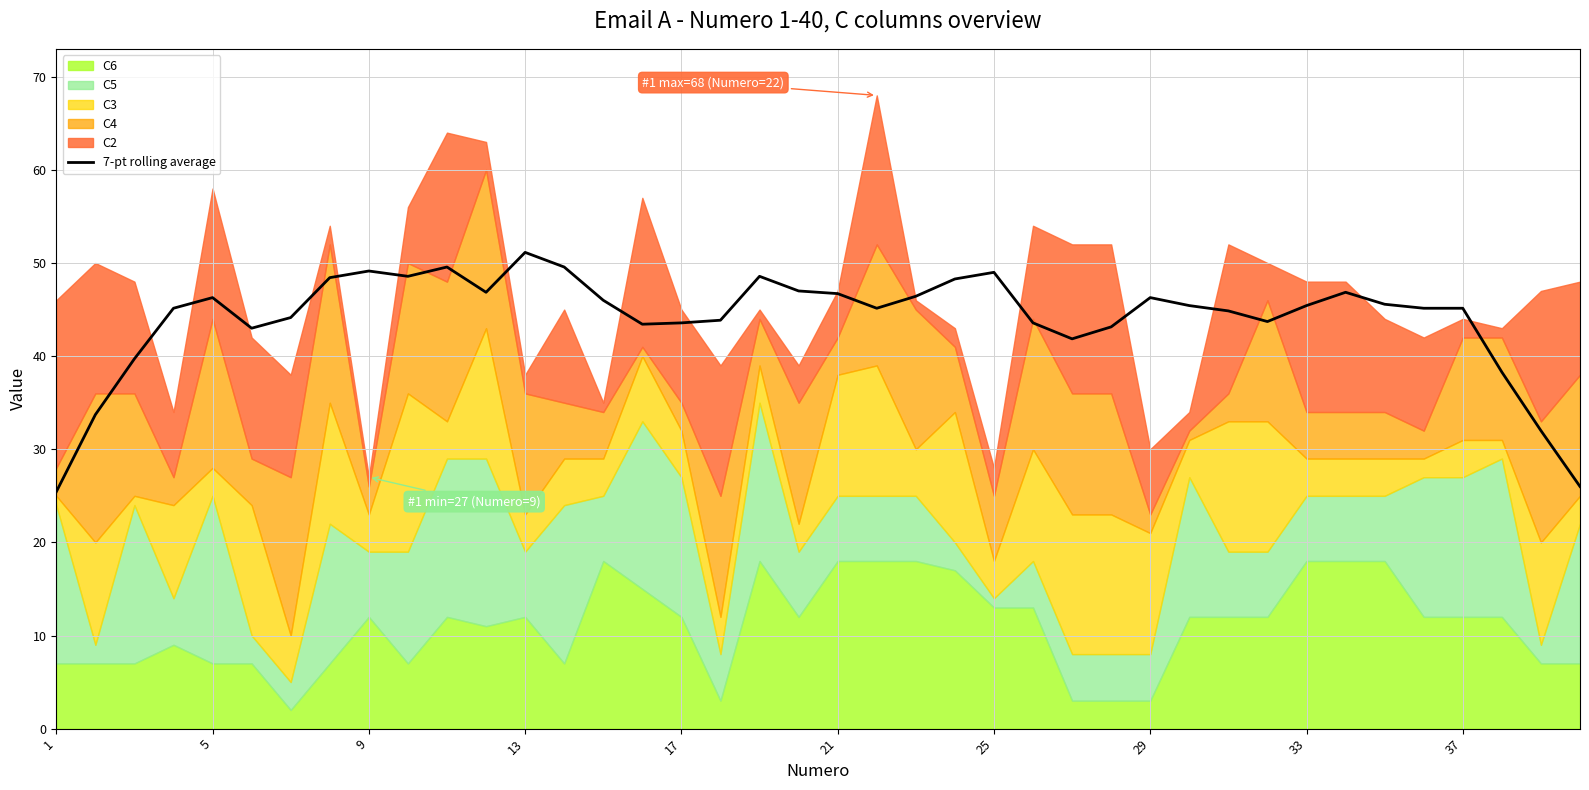

The 7-pt rolling average series shows 61.9 at 29. True or false?

False